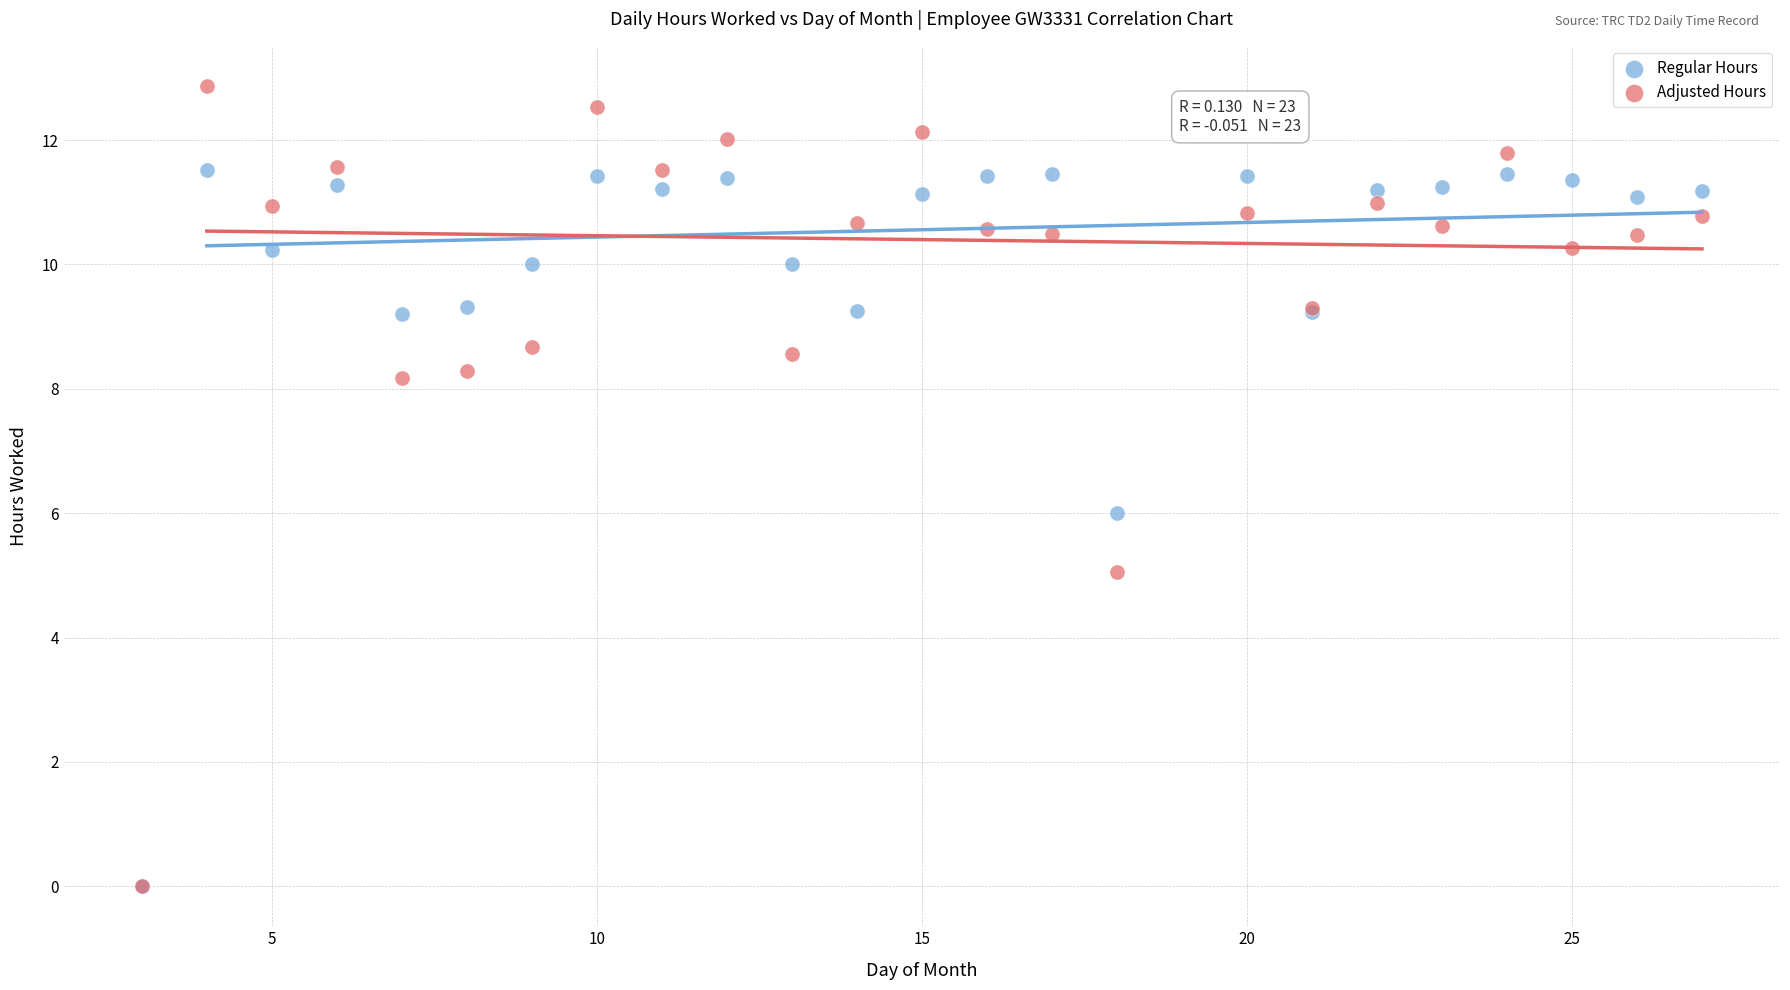

What are all the series names shown in the legend?

Regular Hours, Adjusted Hours